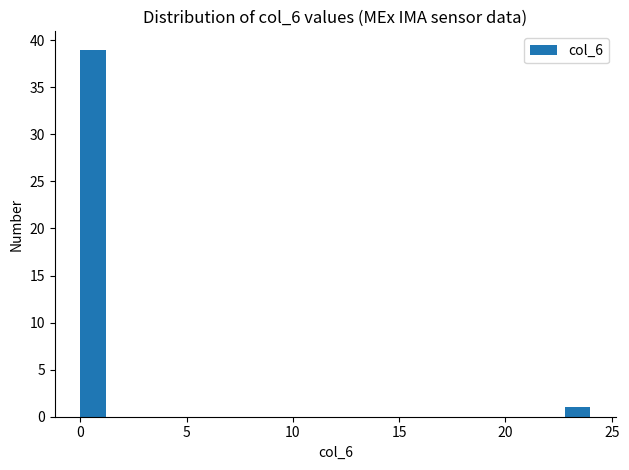

Read against the x-axis, roughly where is the centre of the tallest bar?

0.5